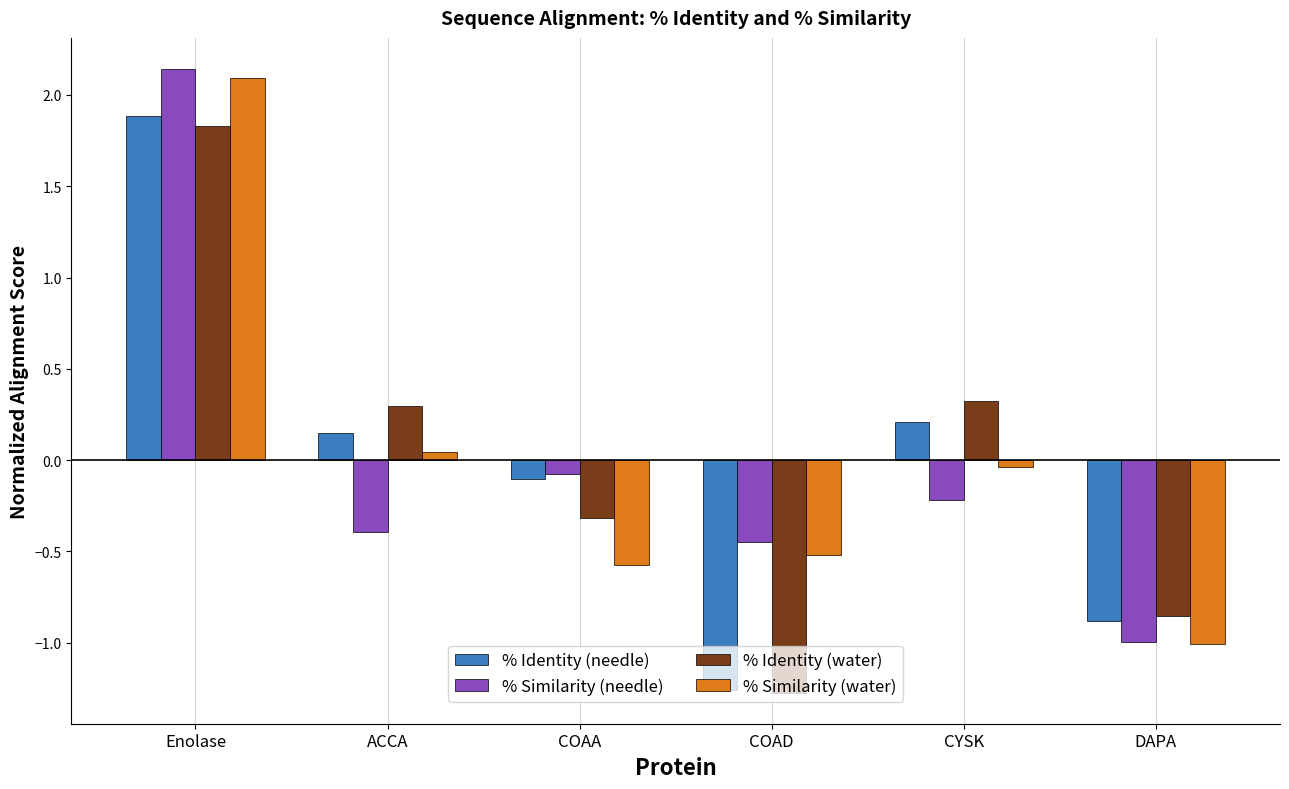

At which label does % Identity (water) reach its minimum?

COAD